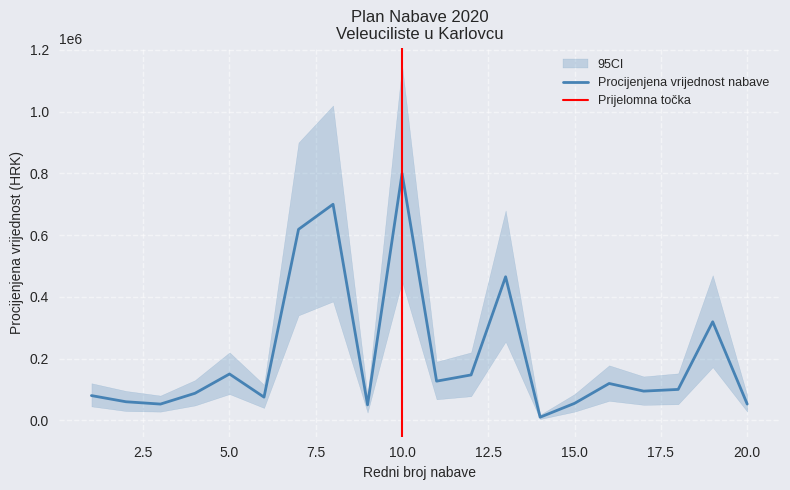

At which label is the value closest to 405000?

13